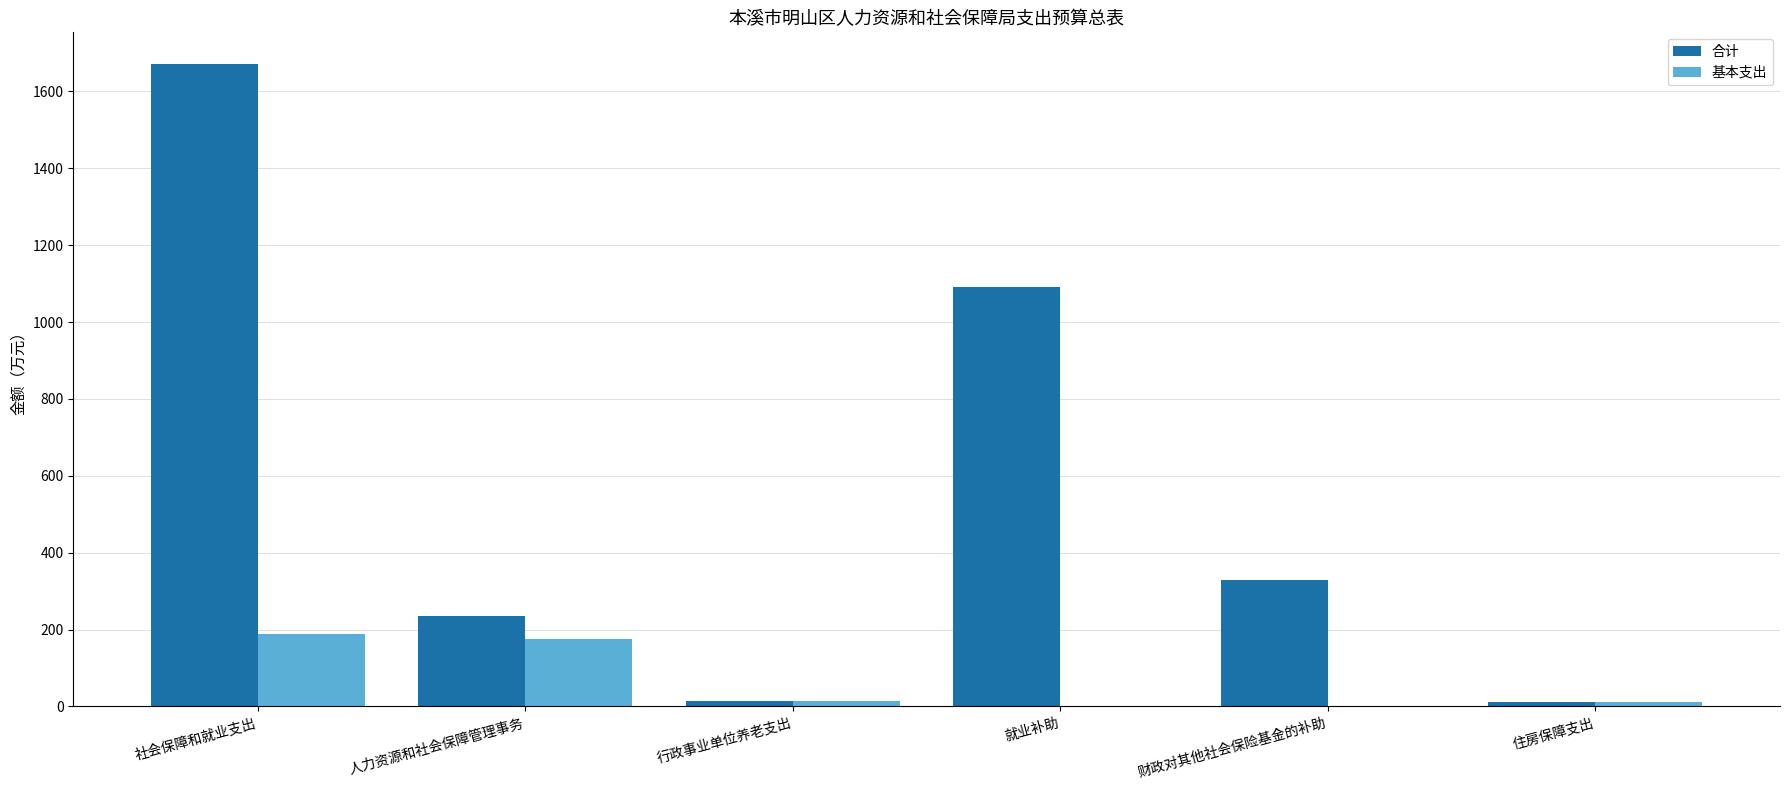

What is the average value of the 合计 series?

558.7